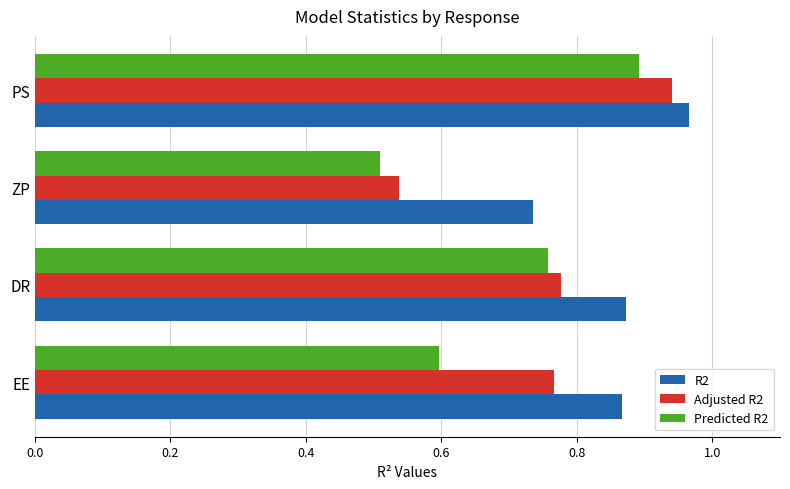

At which category does the chart reach its minimum across all series?

ZP